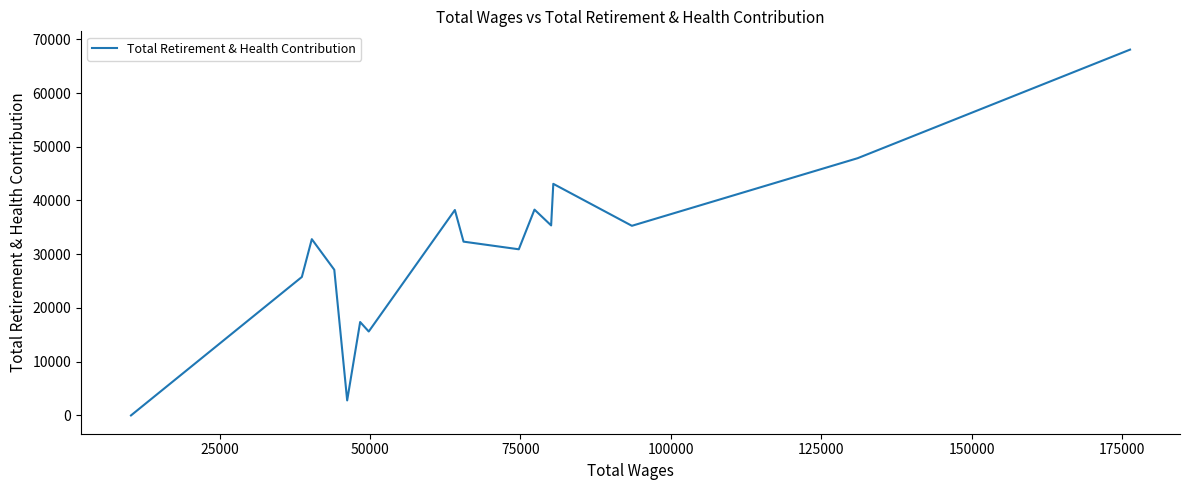

What is the greatest value displayed?

68072